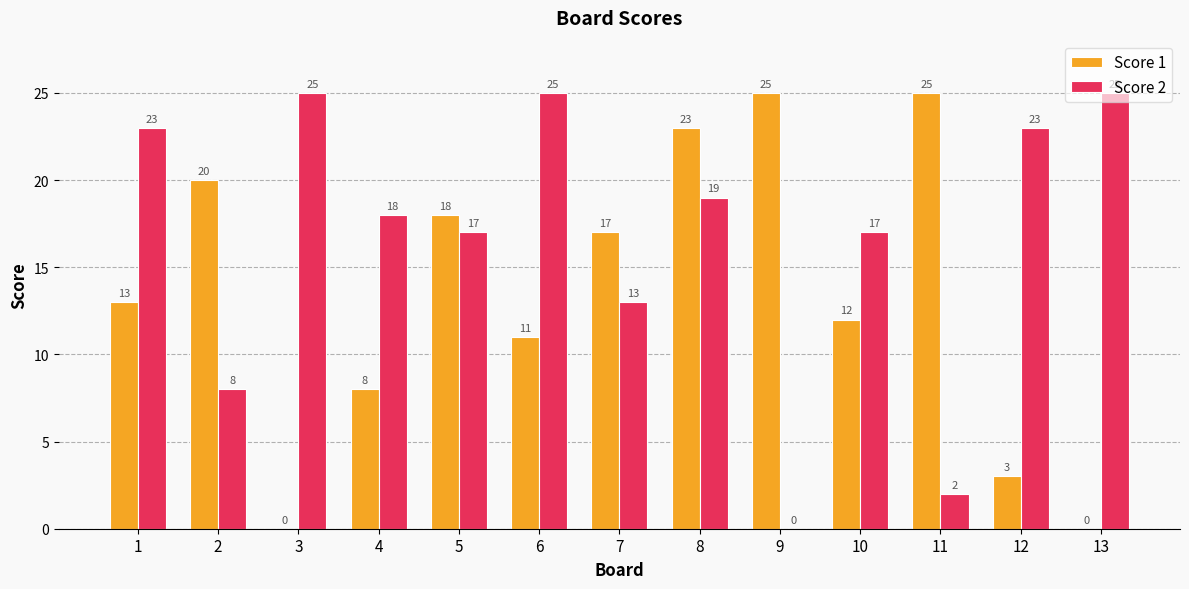

Which series changed the most between 2 and 7?

Score 2